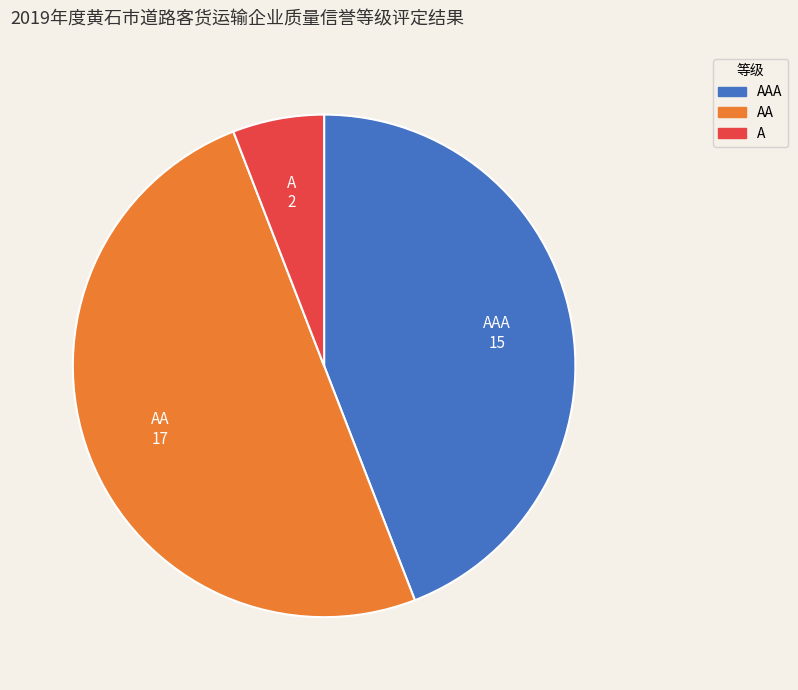

Do AA and AAA together represent more than half of the pie?

Yes